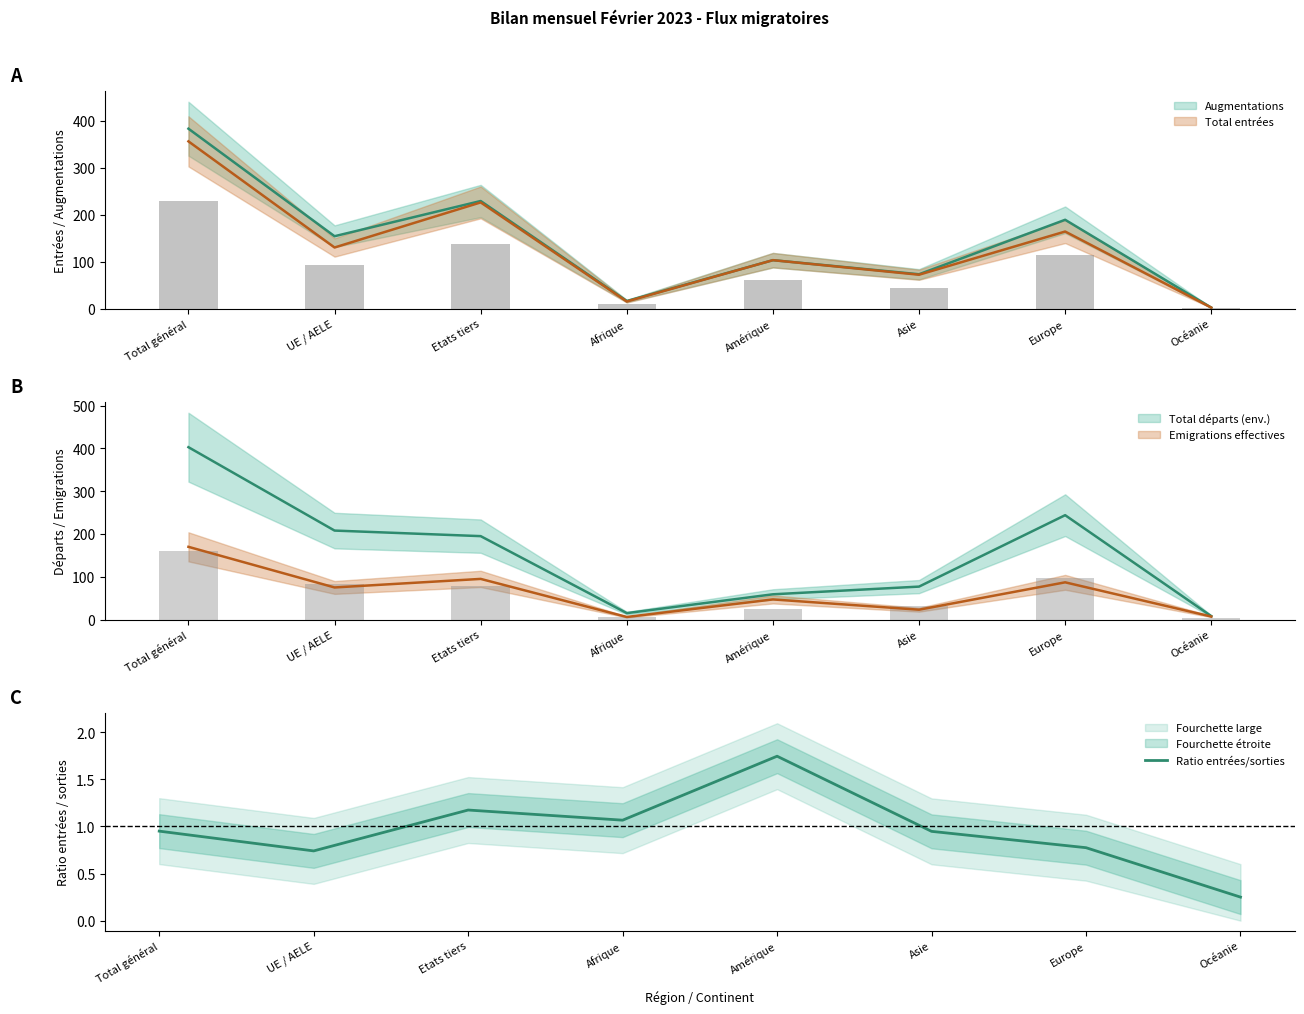

Which category has the lowest value across all series?

Océanie